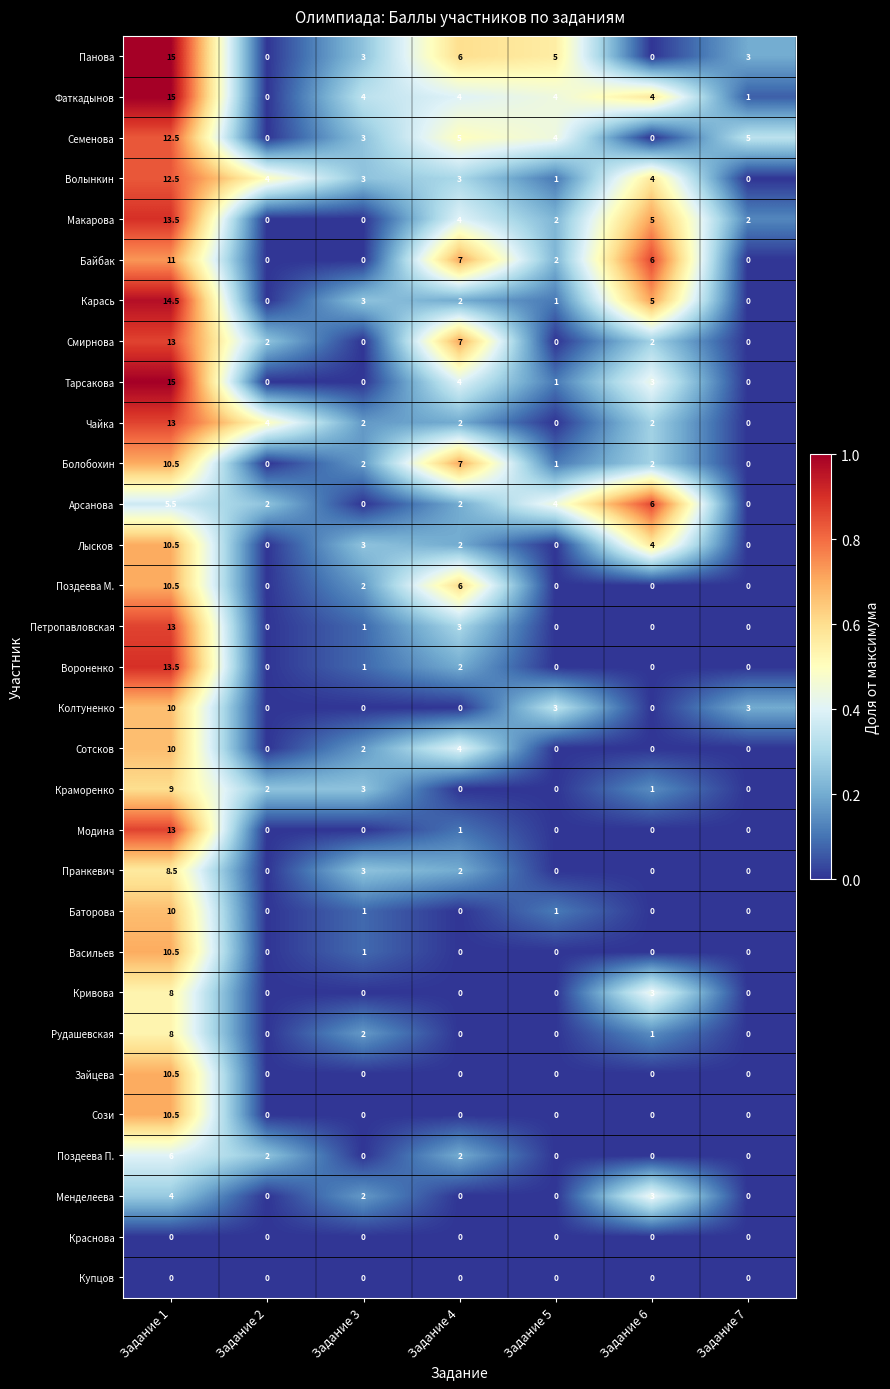

At how many categories does at least one series exceed 0?

7